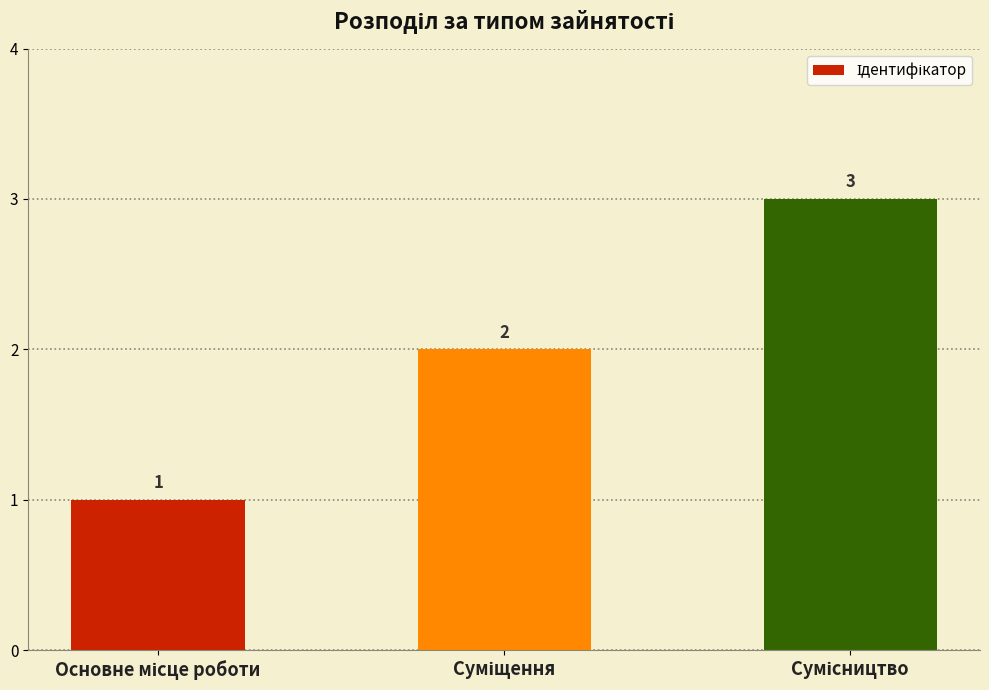

Count the number of categories in the chart.

3